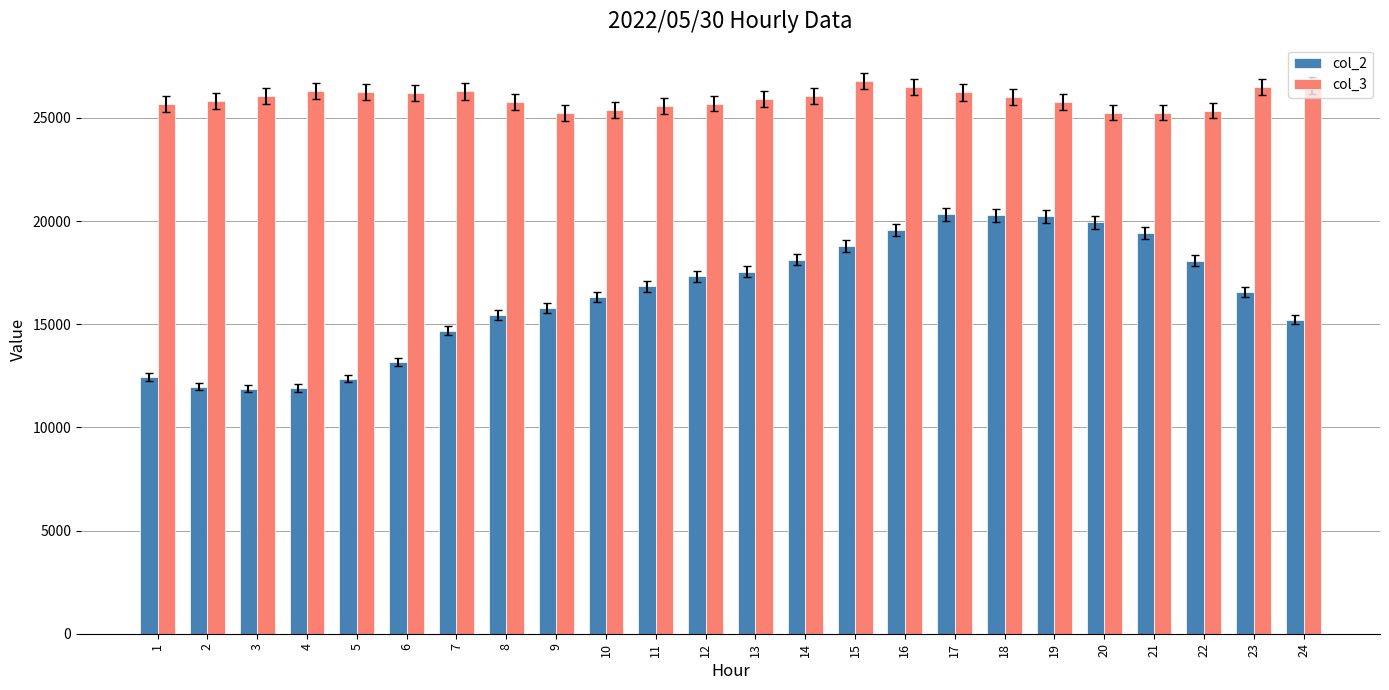

How many values in the col_2 series are below 16832?

12